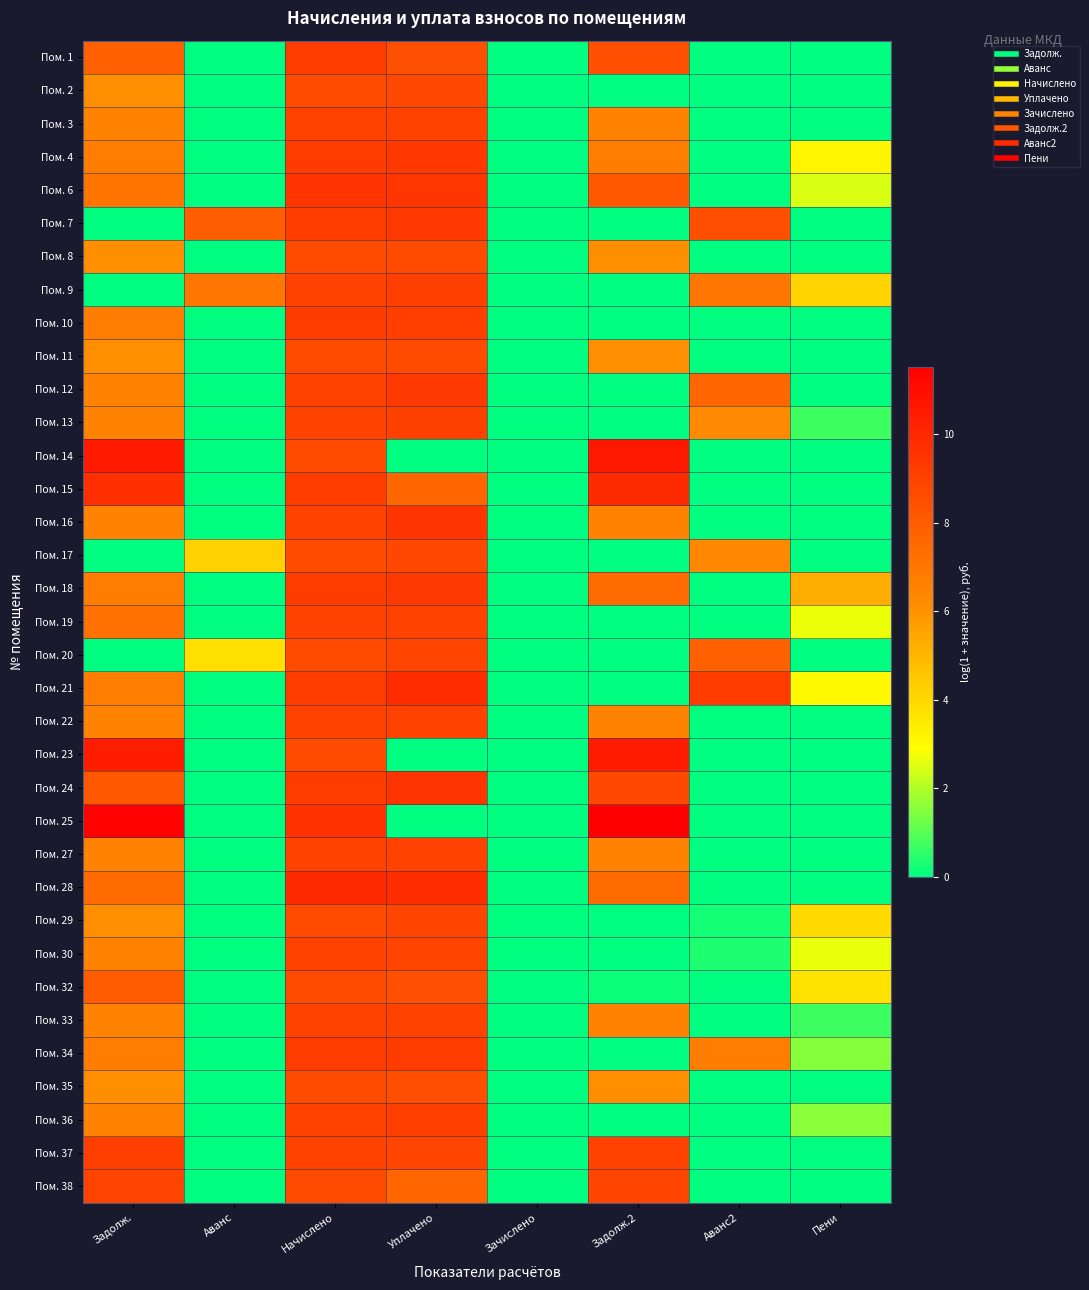

Rank the series at Аванс2 from highest to lowest value.

Пом. 21, Пом. 7, Пом. 20, Пом. 12, Пом. 9, Пом. 34, Пом. 17, Пом. 13, Пом. 30, Пом. 29, Пом. 1, Пом. 2, Пом. 3, Пом. 4, Пом. 6, Пом. 8, Пом. 10, Пом. 11, Пом. 14, Пом. 15, Пом. 16, Пом. 18, Пом. 19, Пом. 22, Пом. 23, Пом. 24, Пом. 25, Пом. 27, Пом. 28, Пом. 32, Пом. 33, Пом. 35, Пом. 36, Пом. 37, Пом. 38